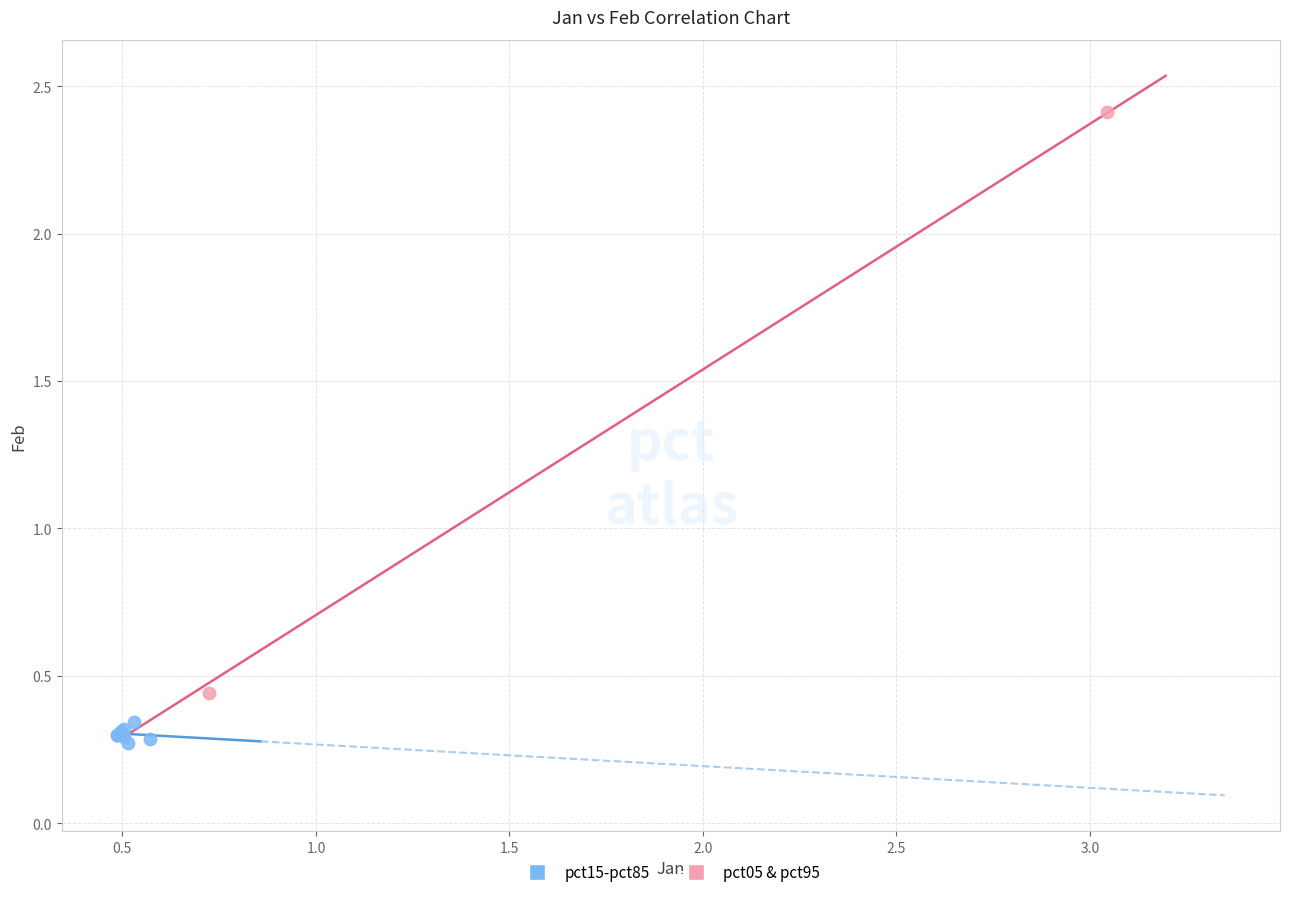

Which series contains the highest Y value?

pct05 & pct95